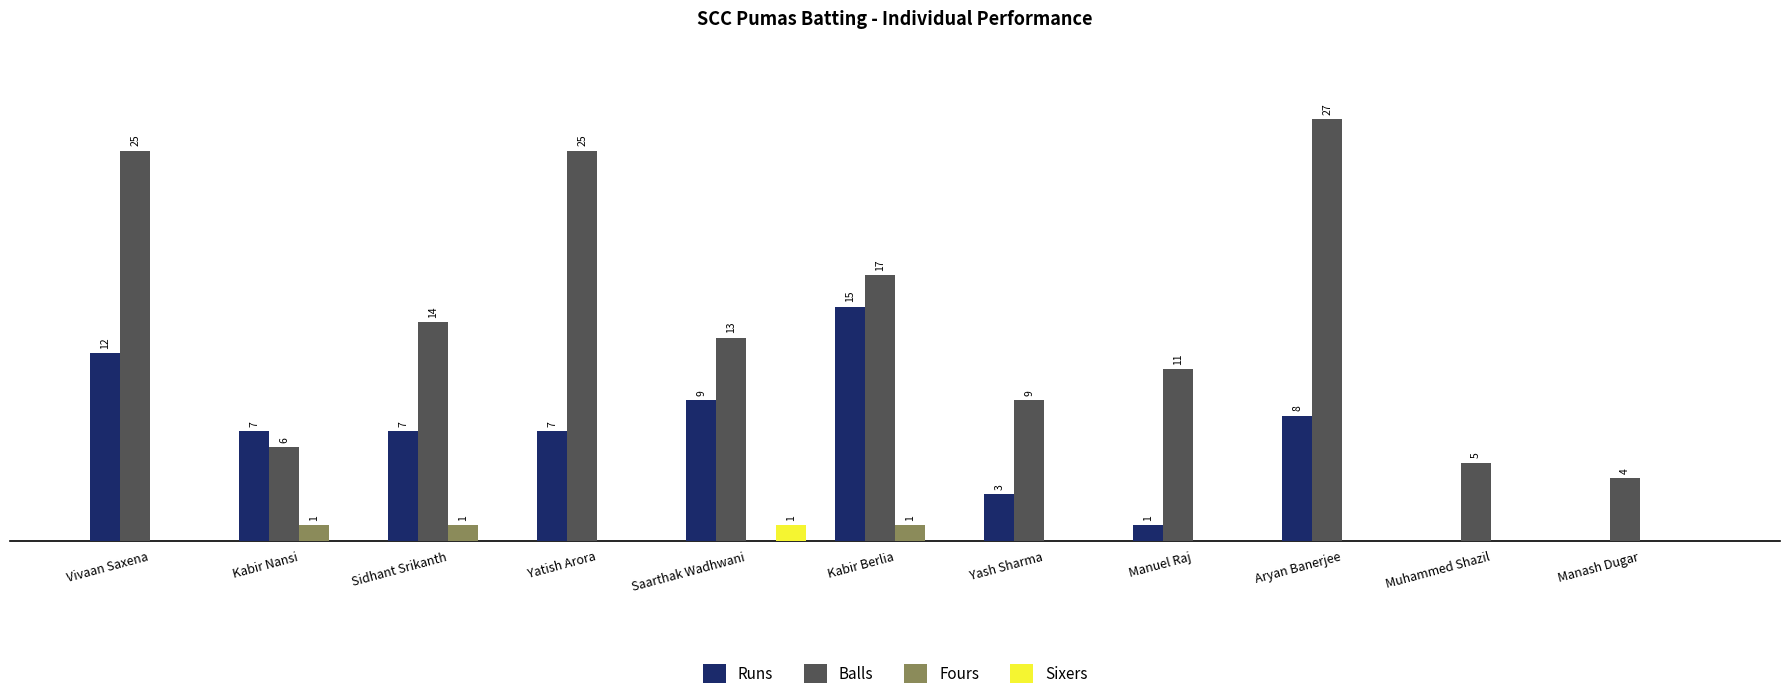

Which series changed the most between Yatish Arora and Saarthak Wadhwani?

Balls